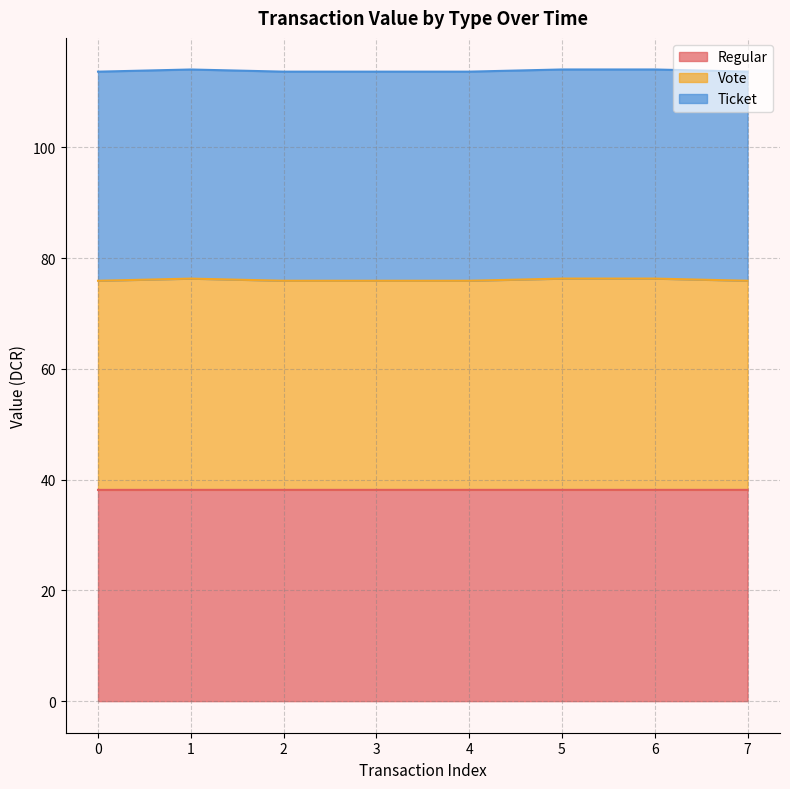

The value of Regular at 7 is 38.2. True or false?

True